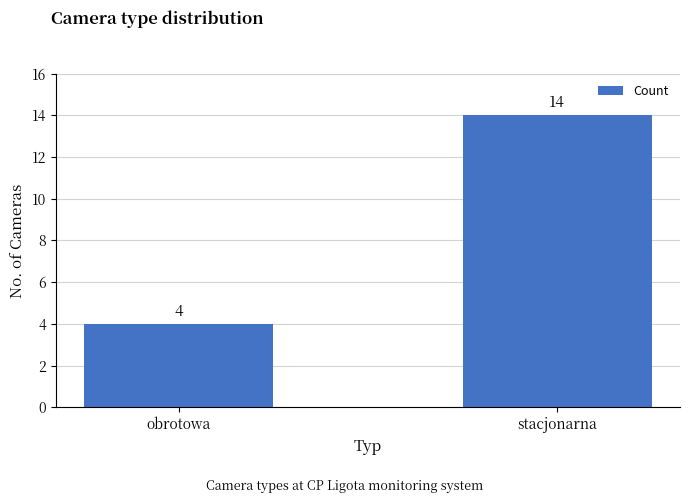

Is it true that the value at stacjonarna is 14?

True